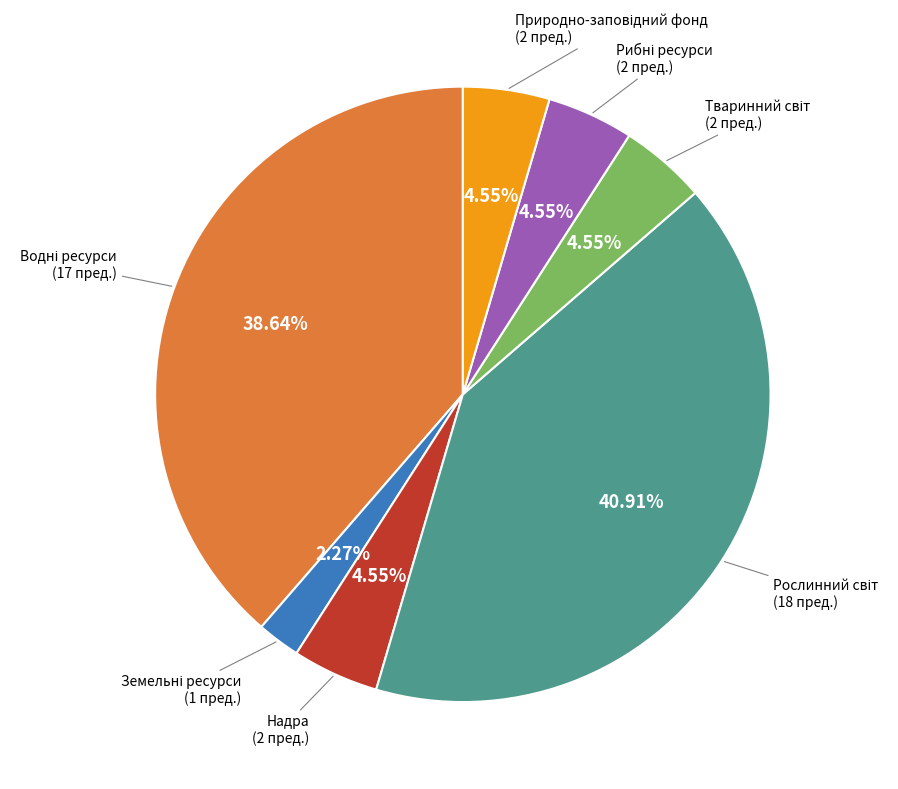

Does any single category account for the majority?

No